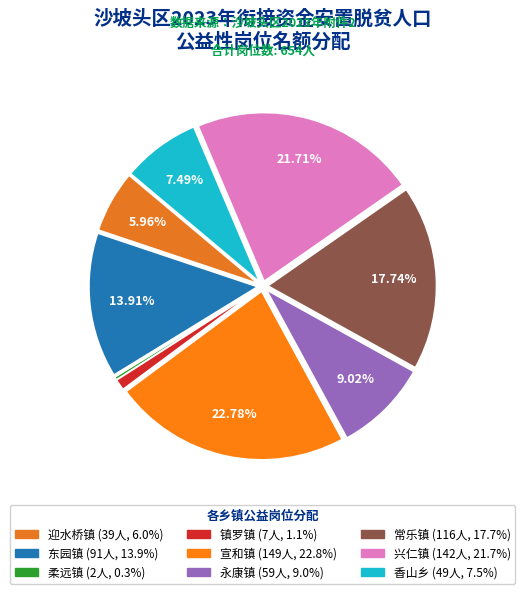

Do 常乐镇 and 柔远镇 together represent more than half of the pie?

No